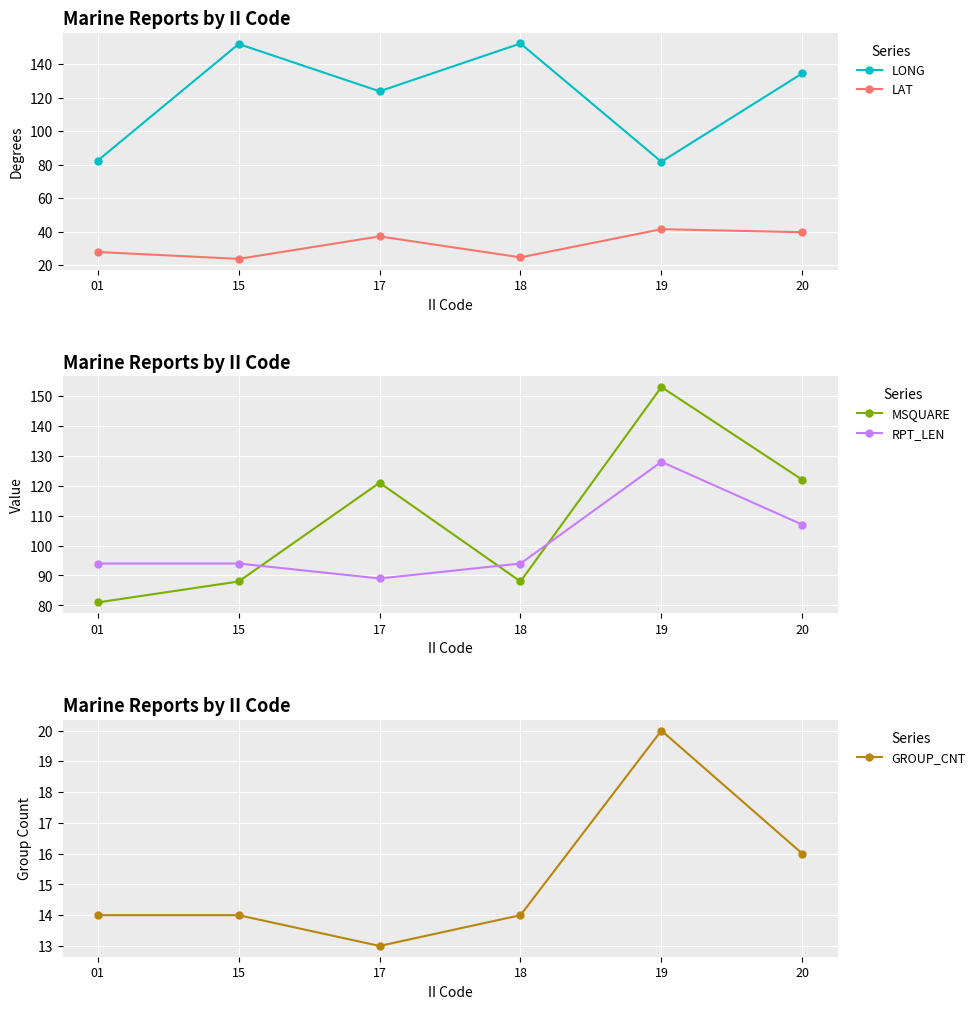

Rank the series at 20 from highest to lowest value.

LONG, MSQUARE, RPT_LEN, LAT, GROUP_CNT